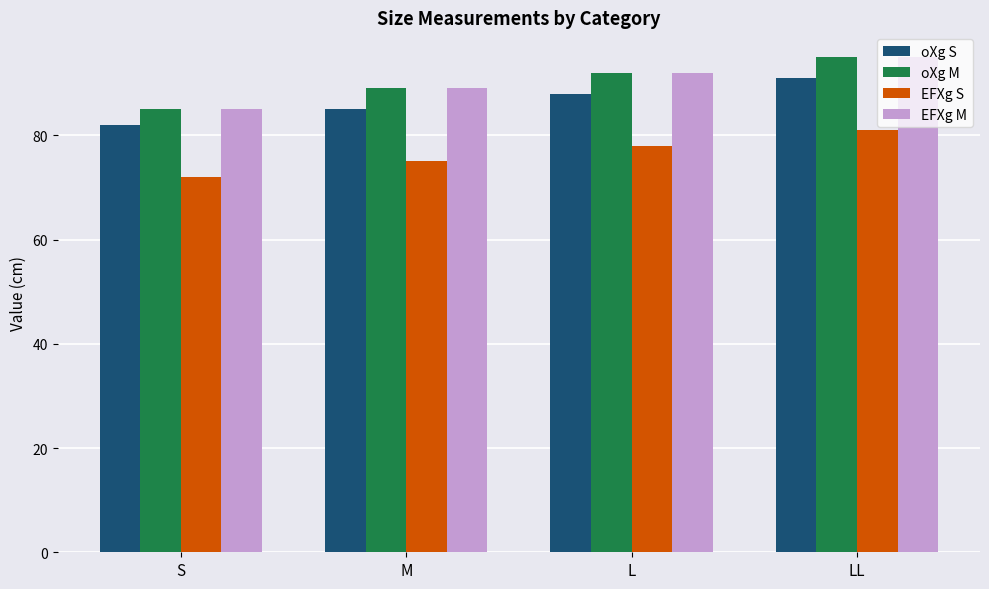

Read the EFXg M value at LL.

95